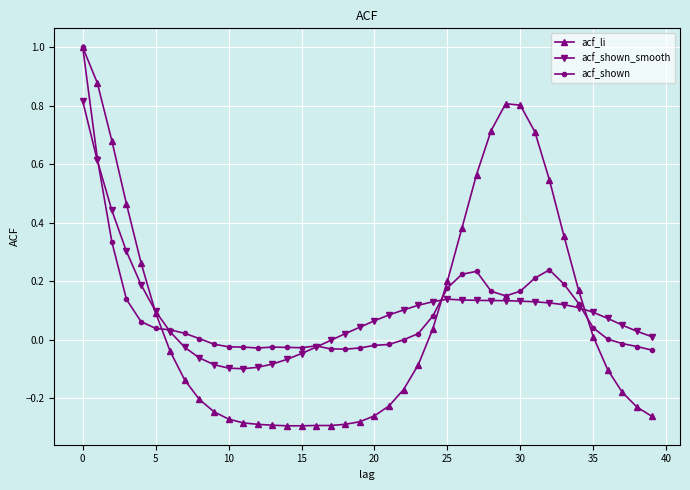

How many categories are shown in the chart?

40